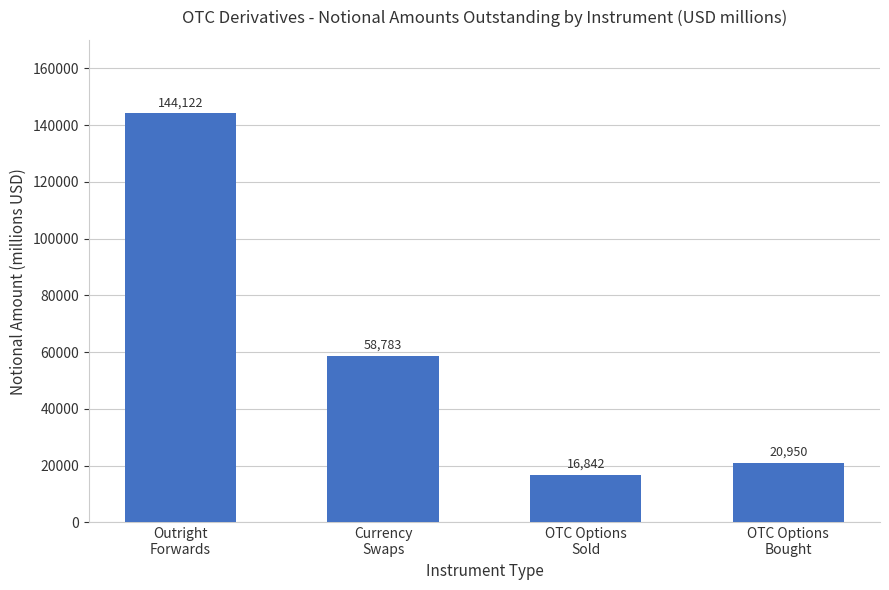

Which has a higher value, Outright
Forwards or Currency
Swaps?

Outright
Forwards